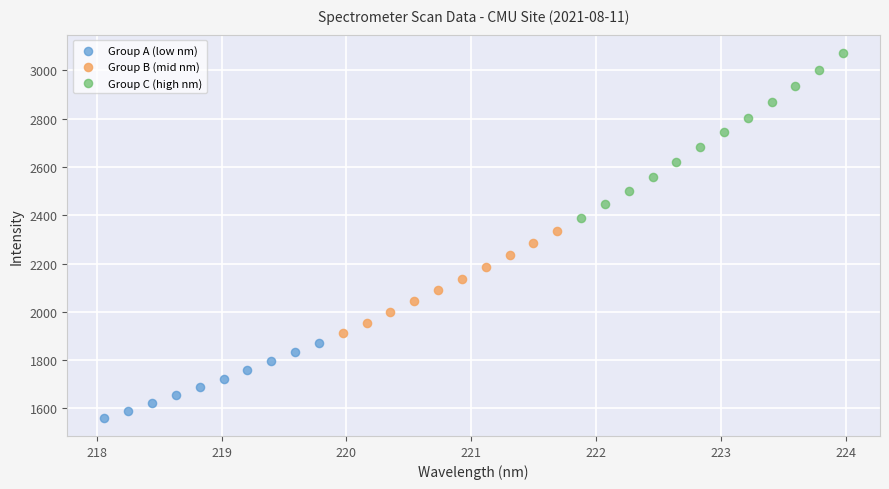

Which series contains the lowest Y value?

Group A (low nm)